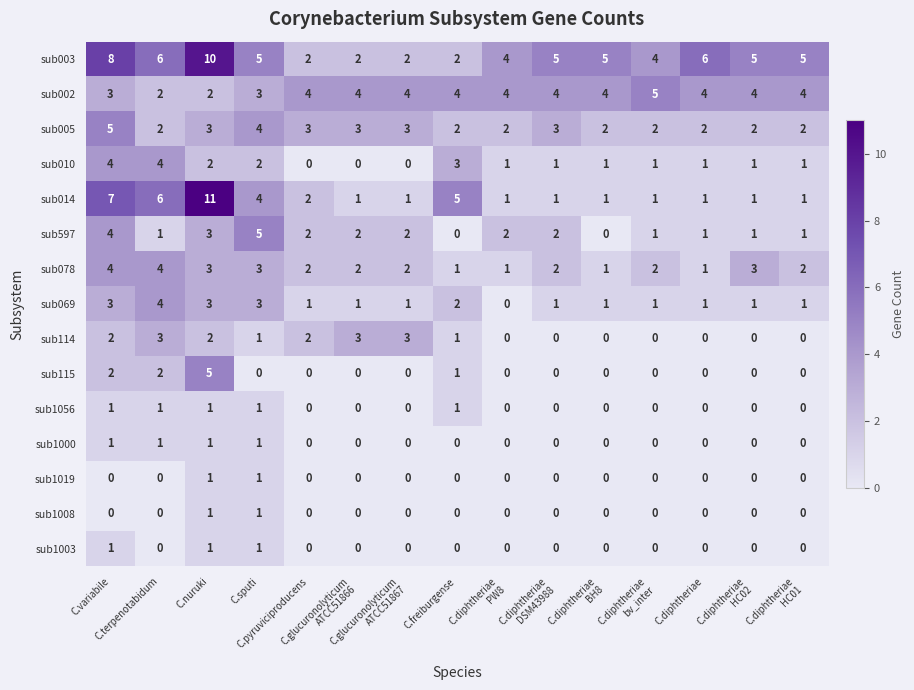

Which series has the widest spread of values?

sub014